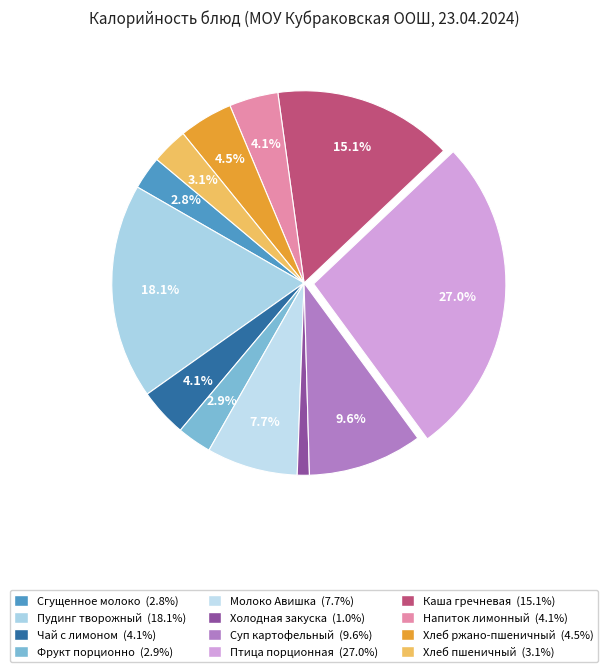

Which has a higher value, Фрукт порционно or Каша гречневая?

Каша гречневая